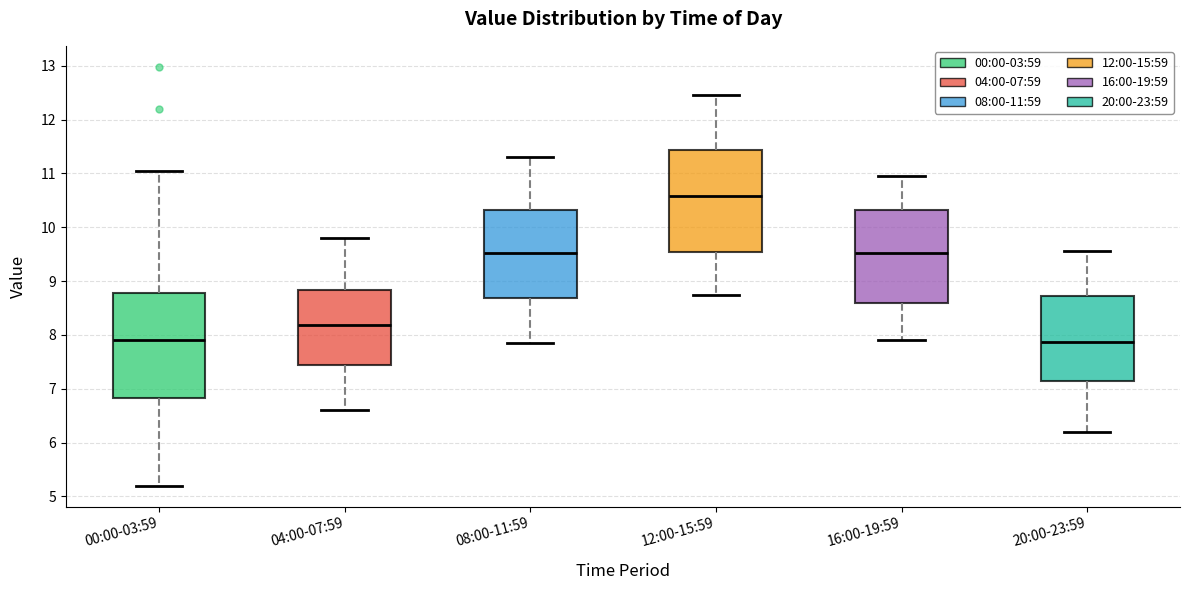

Reading left to right, read every box against the y-axis: the position of its median line, the range the box covers, and the ends of its whiskers. The values are not printed on the chart, so give them approximately, as read against the axis.

00:00-03:59: median 7.9, box 6.8 to 8.8, whiskers 5.2 to 11.1
04:00-07:59: median 8.2, box 7.4 to 8.8, whiskers 6.6 to 9.8
08:00-11:59: median 9.5, box 8.7 to 10.3, whiskers 7.9 to 11.3
12:00-15:59: median 10.6, box 9.5 to 11.4, whiskers 8.8 to 12.5
16:00-19:59: median 9.5, box 8.6 to 10.3, whiskers 7.9 to 11.0
20:00-23:59: median 7.9, box 7.1 to 8.7, whiskers 6.2 to 9.6